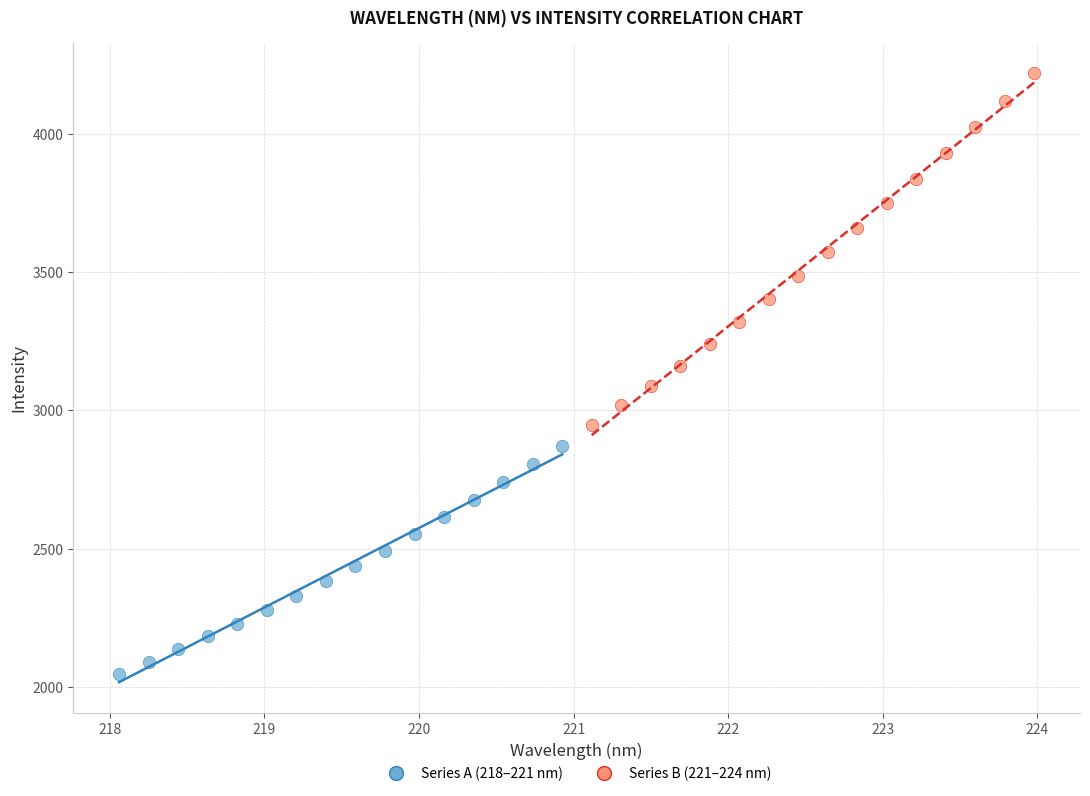

What are all the series names shown in the legend?

Series A (218–221 nm), Series B (221–224 nm)